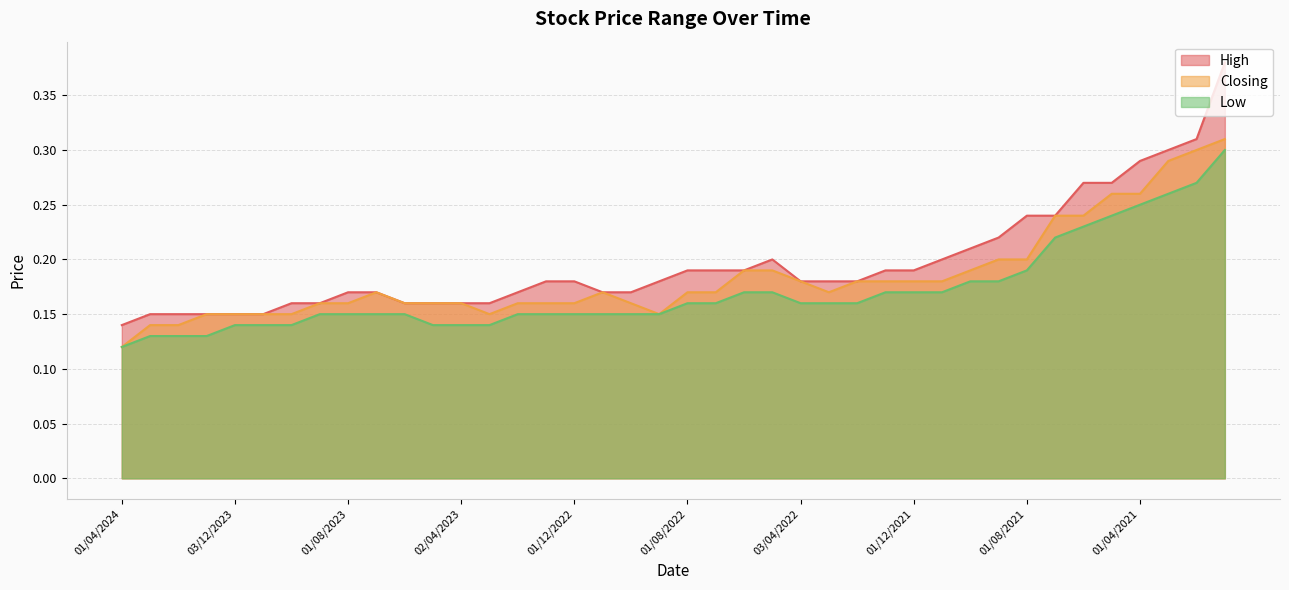

The Closing series shows 0.2 at 02/01/2023. True or false?

True